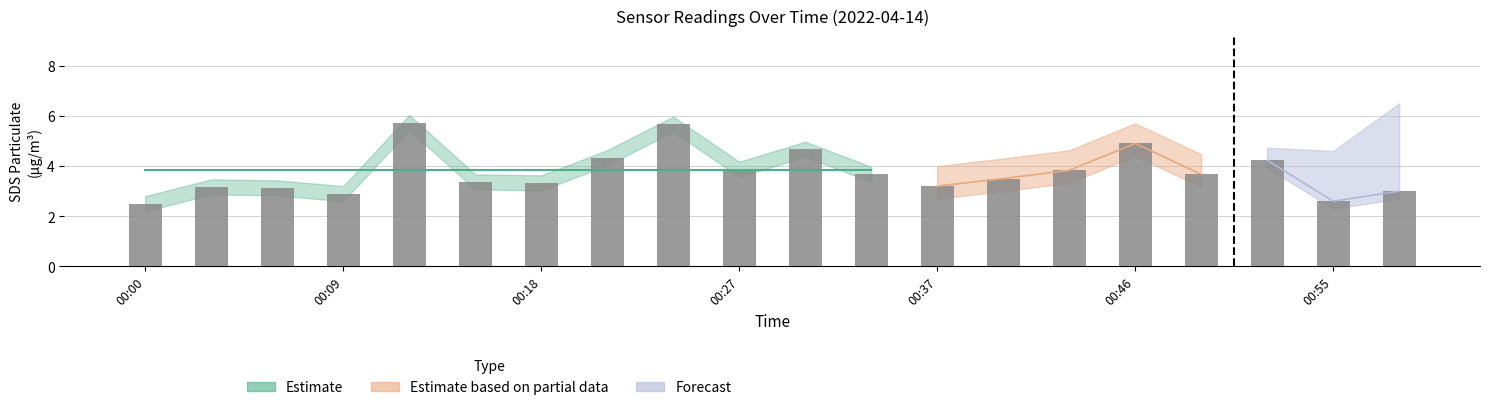

What is the difference between the maximum and minimum values?

3.2